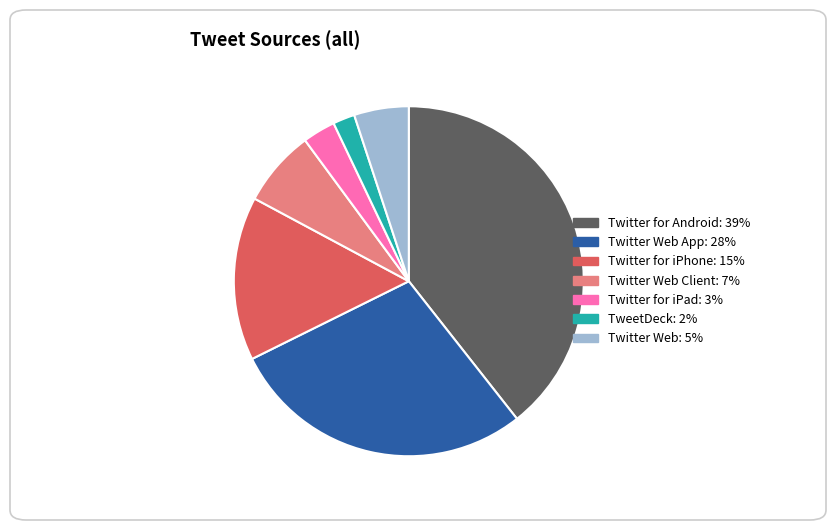

Is there any slice that represents more than half of the pie?

No